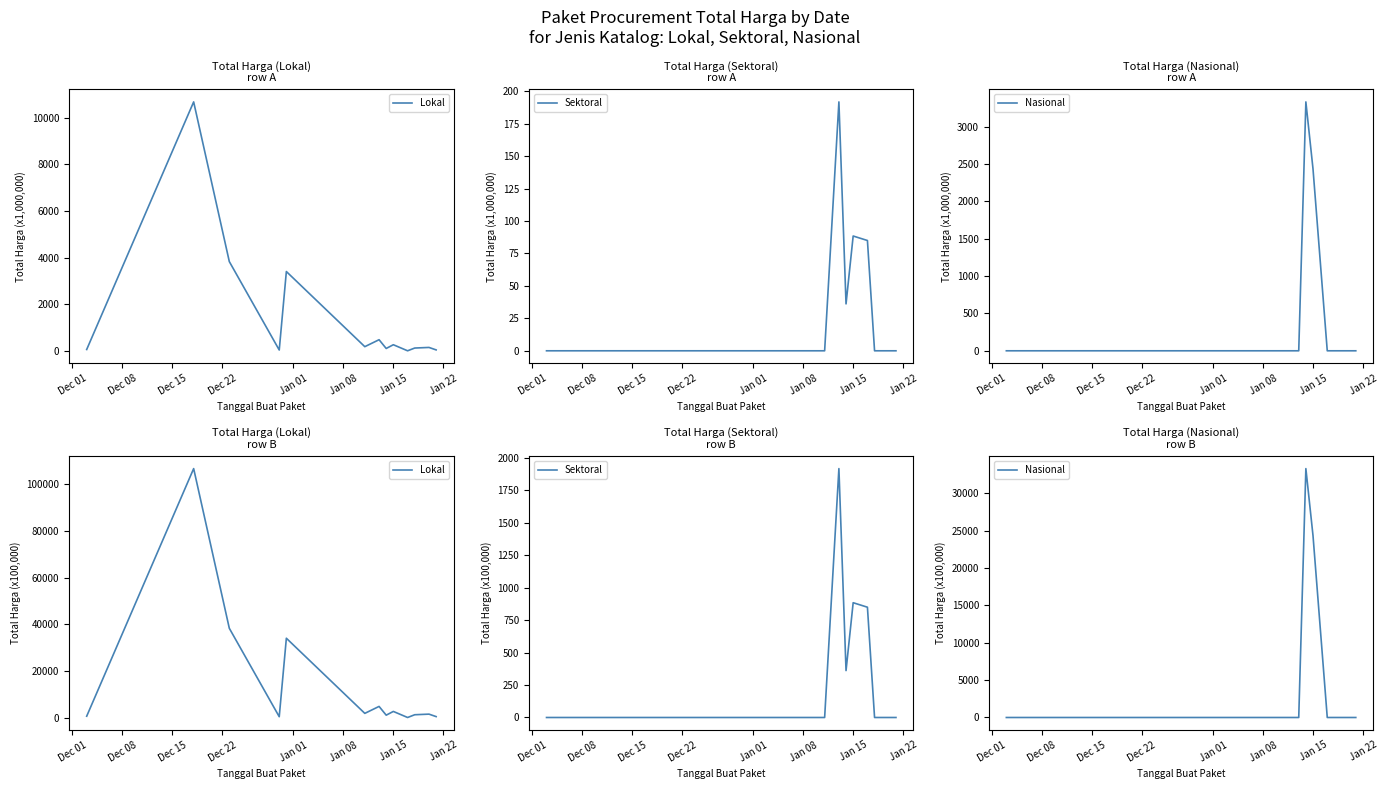

List the series in order of their peak value, lowest first.

Sektoral, Nasional, Lokal